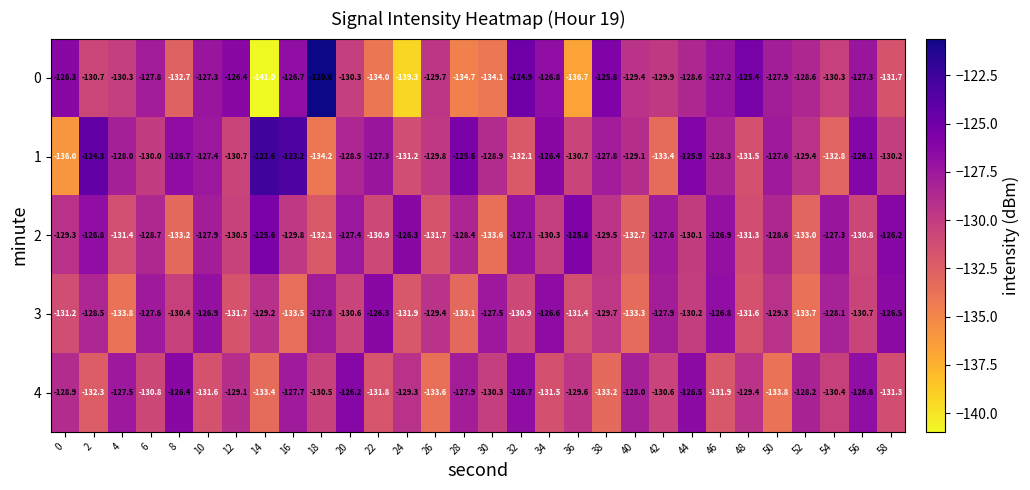

Which series has the widest spread of values?

0